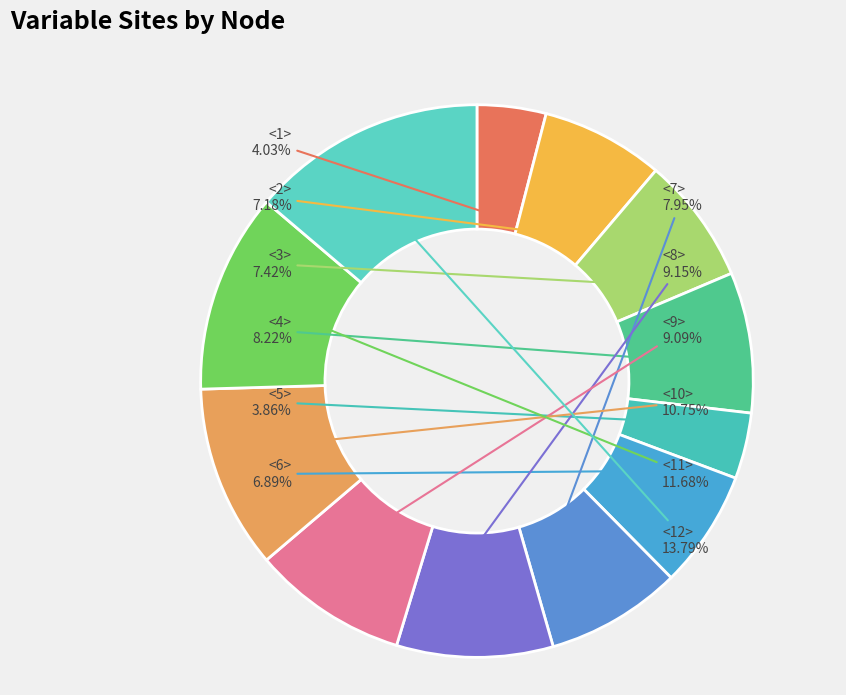

Count the number of slices in the pie.

12